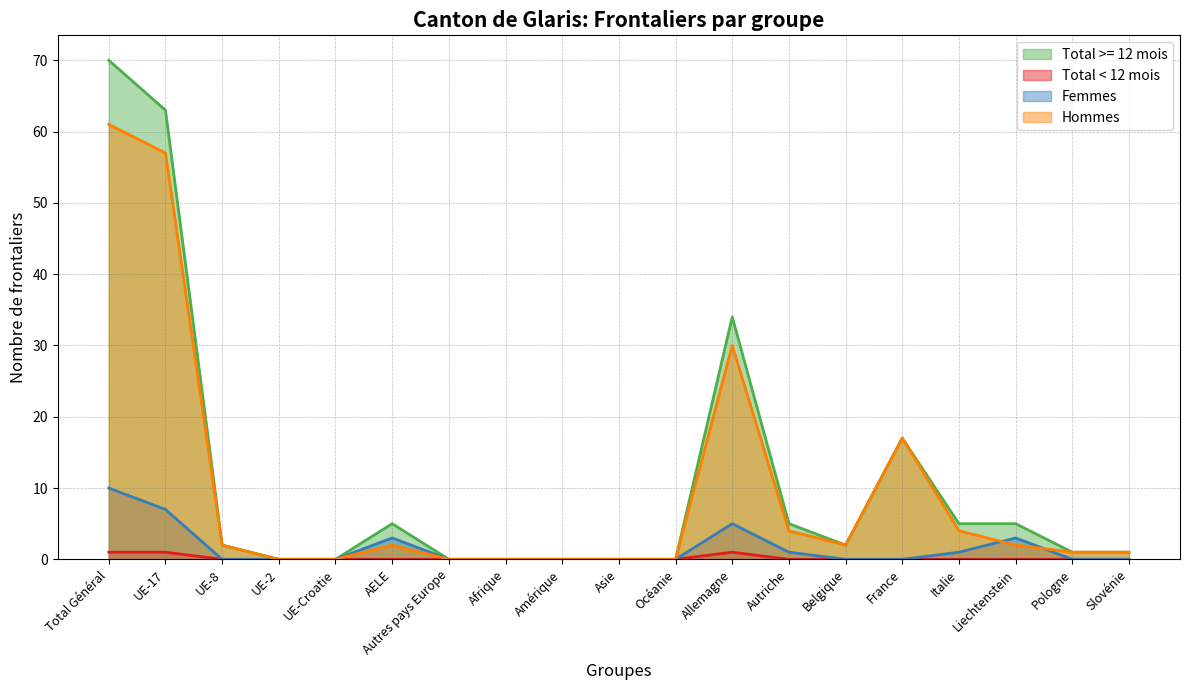

What is the difference between the Total >= 12 mois values at Autres pays Europe and UE-17?

63